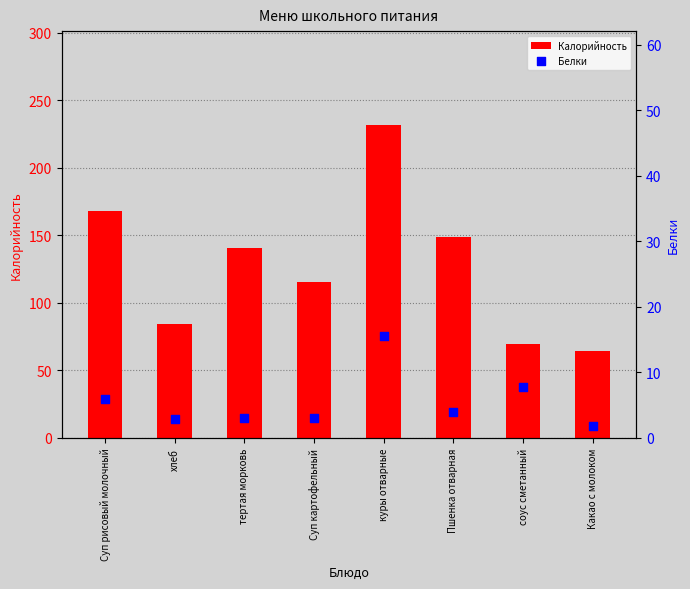

Which series has the largest total across all categories?

Калорийность